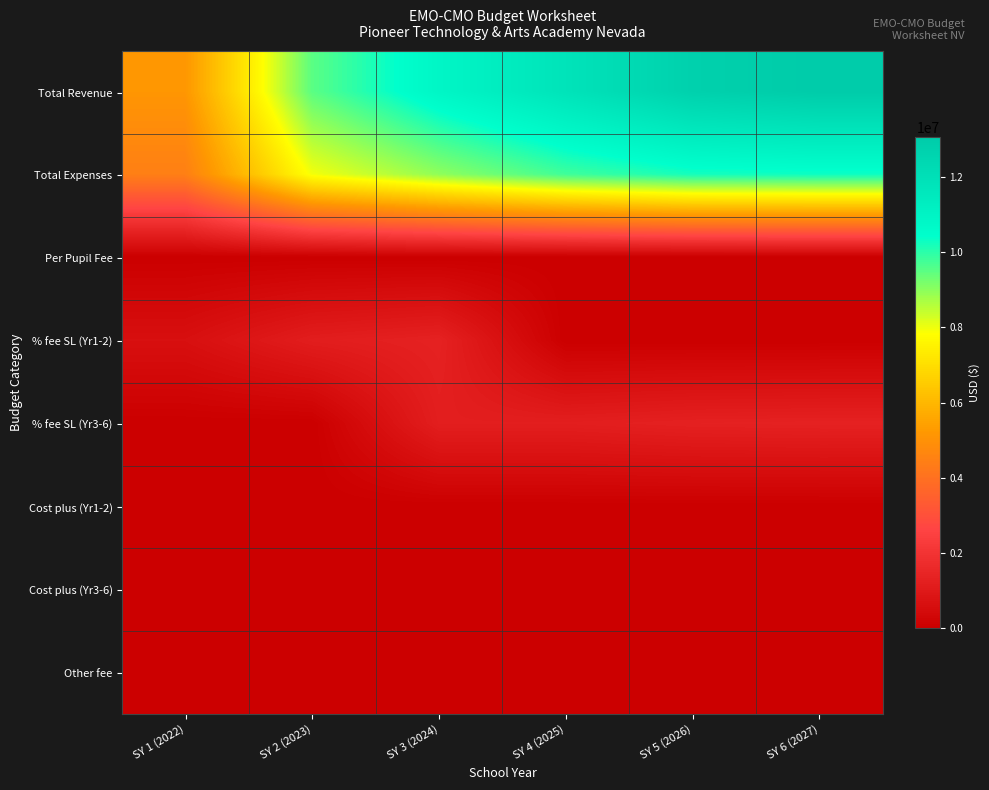

Reading left to right, extract all data points from this chart.

Total Revenue: SY 1 (2022)=5156235.6	SY 2 (2023)=9514556.9	SY 3 (2024)=10884864.7	SY 4 (2025)=11835299.5	SY 5 (2026)=12785734.3	SY 6 (2027)=13059691.0
Total Expenses: SY 1 (2022)=4448639.1	SY 2 (2023)=7952490.4	SY 3 (2024)=8971679.3	SY 4 (2025)=9788641.3	SY 5 (2026)=10232707.9	SY 6 (2027)=10306656.6
Per Pupil Fee: SY 1 (2022)=0.0	SY 2 (2023)=0.0	SY 3 (2024)=0.0	SY 4 (2025)=0.0	SY 5 (2026)=0.0	SY 6 (2027)=0.0
% fee SL (Yr1-2): SY 1 (2022)=618748.3	SY 2 (2023)=1141746.8	SY 3 (2024)=1306183.8	SY 4 (2025)=0.0	SY 5 (2026)=0.0	SY 6 (2027)=0.0
% fee SL (Yr3-6): SY 1 (2022)=0.0	SY 2 (2023)=0.0	SY 3 (2024)=1183529.9	SY 4 (2025)=1183529.9	SY 5 (2026)=1278573.4	SY 6 (2027)=1305969.1
Cost plus (Yr1-2): SY 1 (2022)=0.0	SY 2 (2023)=0.0	SY 3 (2024)=0.0	SY 4 (2025)=0.0	SY 5 (2026)=0.0	SY 6 (2027)=0.0
Cost plus (Yr3-6): SY 1 (2022)=0.0	SY 2 (2023)=0.0	SY 3 (2024)=0.0	SY 4 (2025)=0.0	SY 5 (2026)=0.0	SY 6 (2027)=0.0
Other fee: SY 1 (2022)=0.0	SY 2 (2023)=0.0	SY 3 (2024)=0.0	SY 4 (2025)=0.0	SY 5 (2026)=0.0	SY 6 (2027)=0.0